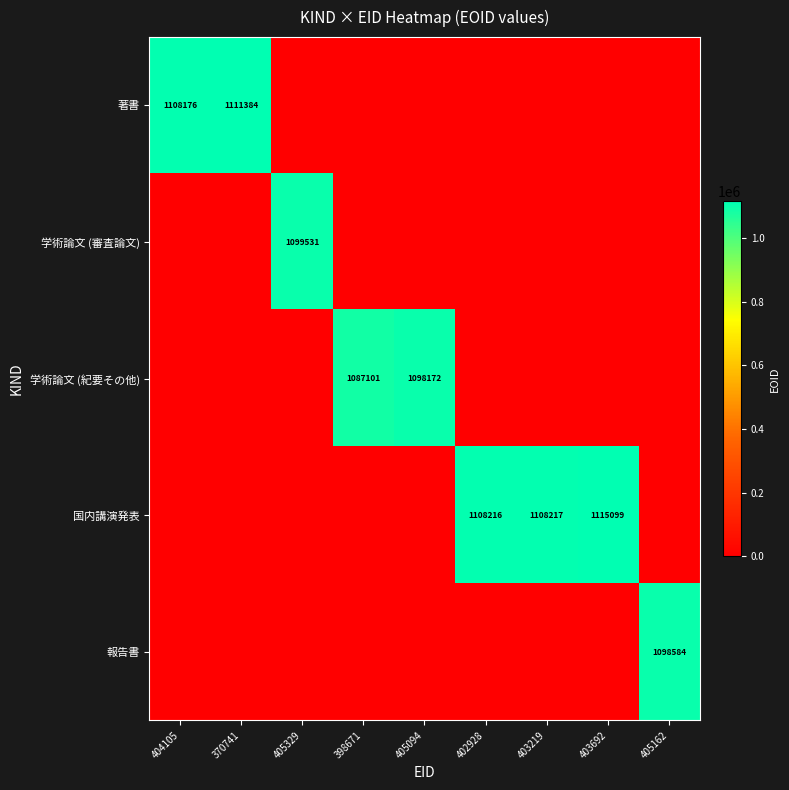

The value of 報告書 at 405162 is 1826694. True or false?

False